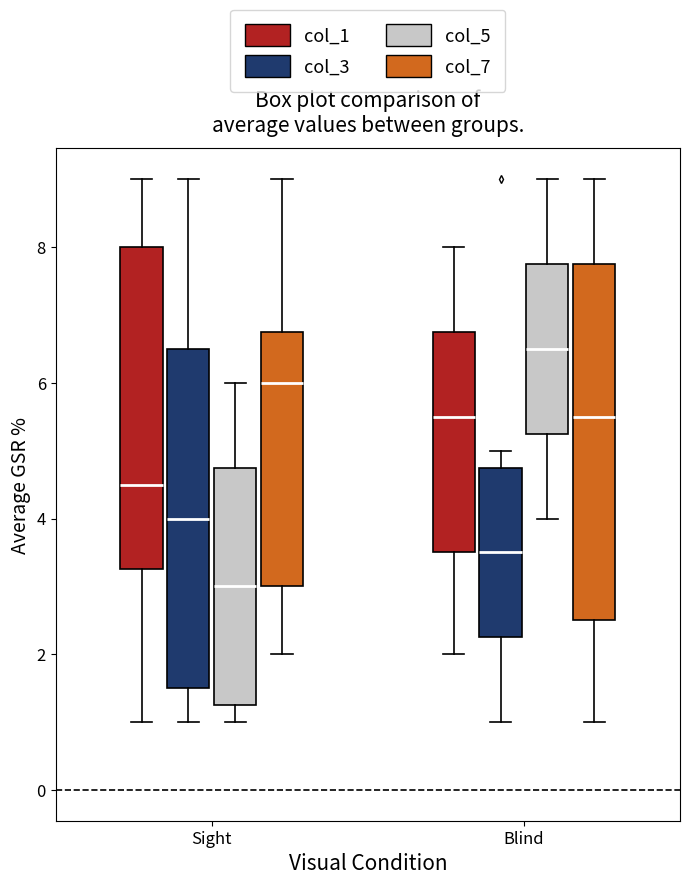

Comparing the boxes themselves (not the whiskers), which one is the tallest?

Blind (col_7)